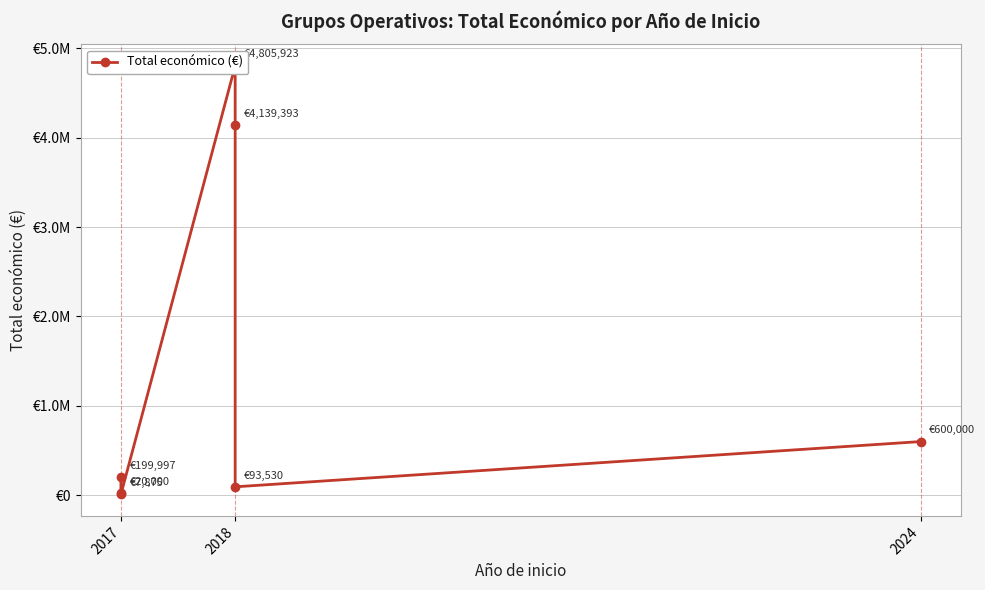

How many data points are less than 199997?

3